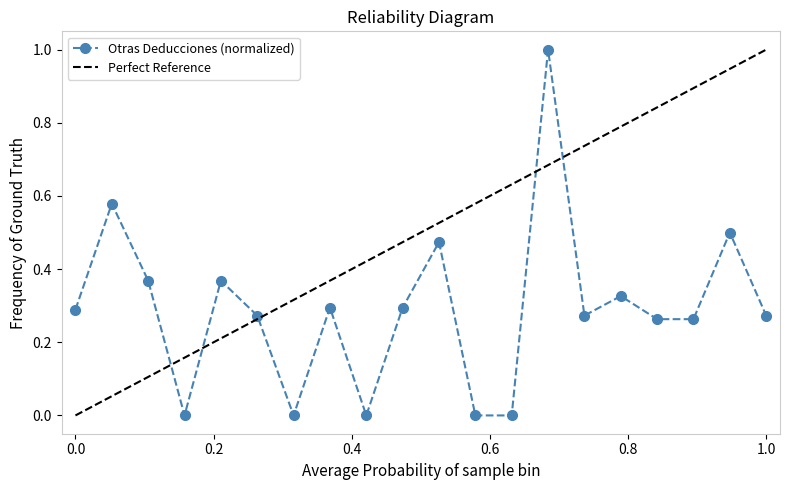

What is the maximum value for Otras Deducciones (normalized)?

1.0